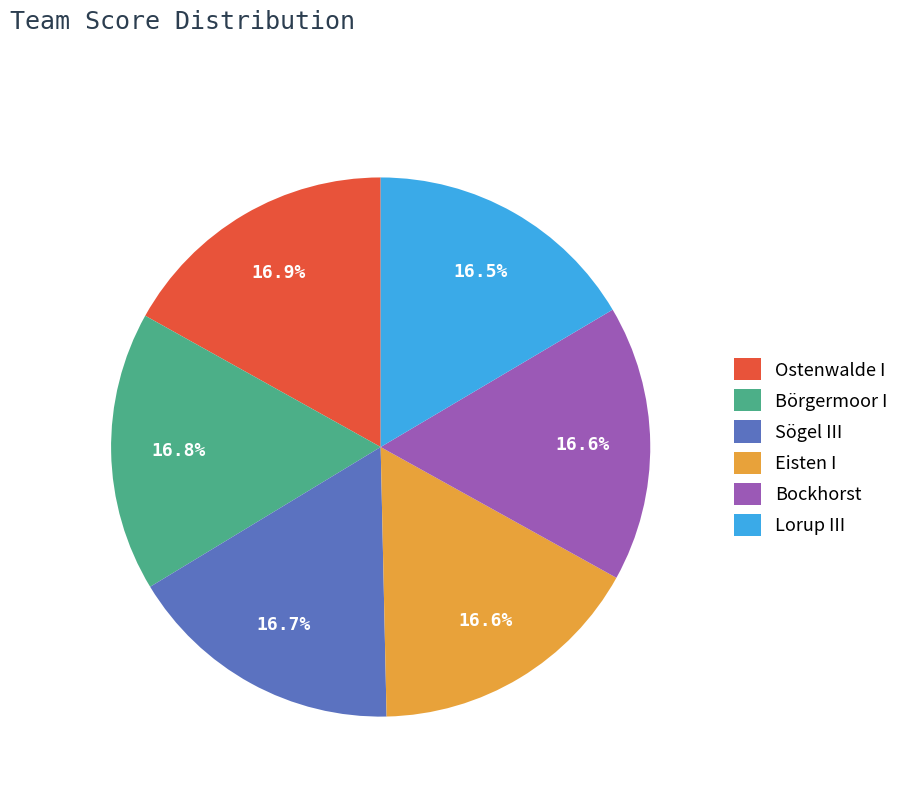

Is it true that Bockhorst is 17% of the pie?

True